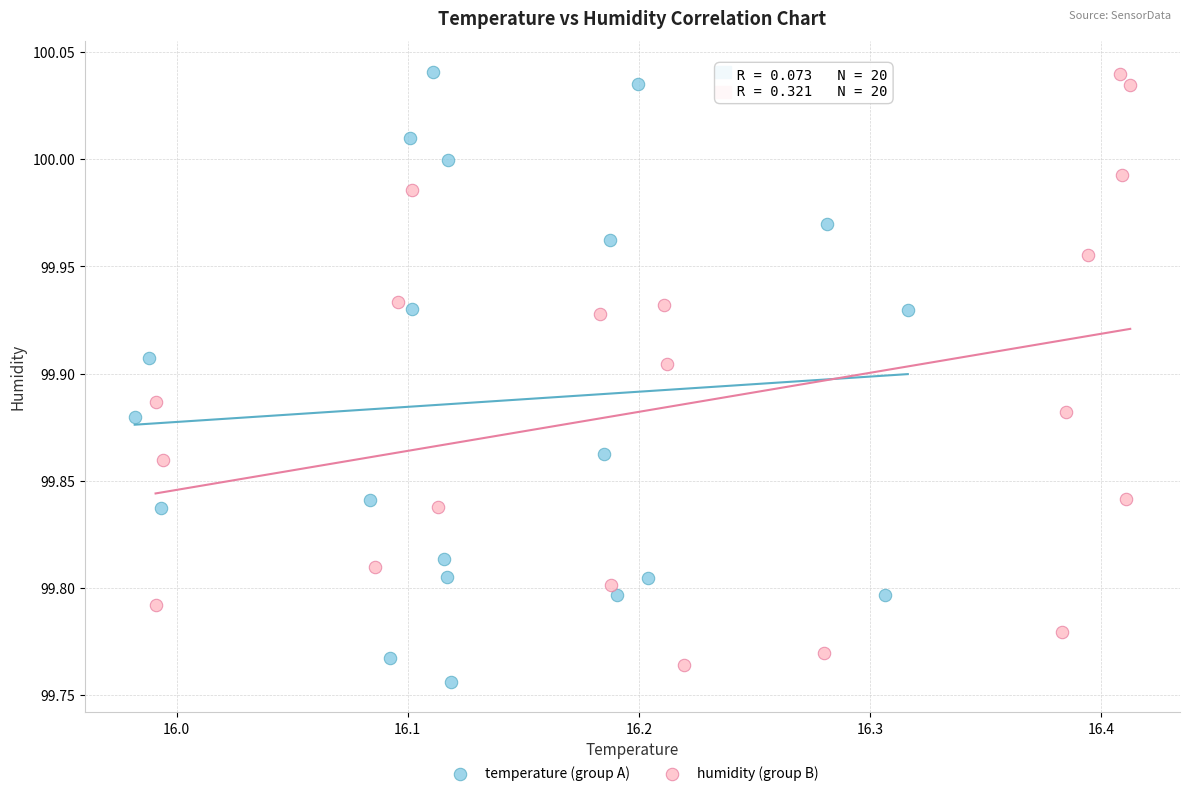

Which series contains the lowest Y value?

temperature (group A)